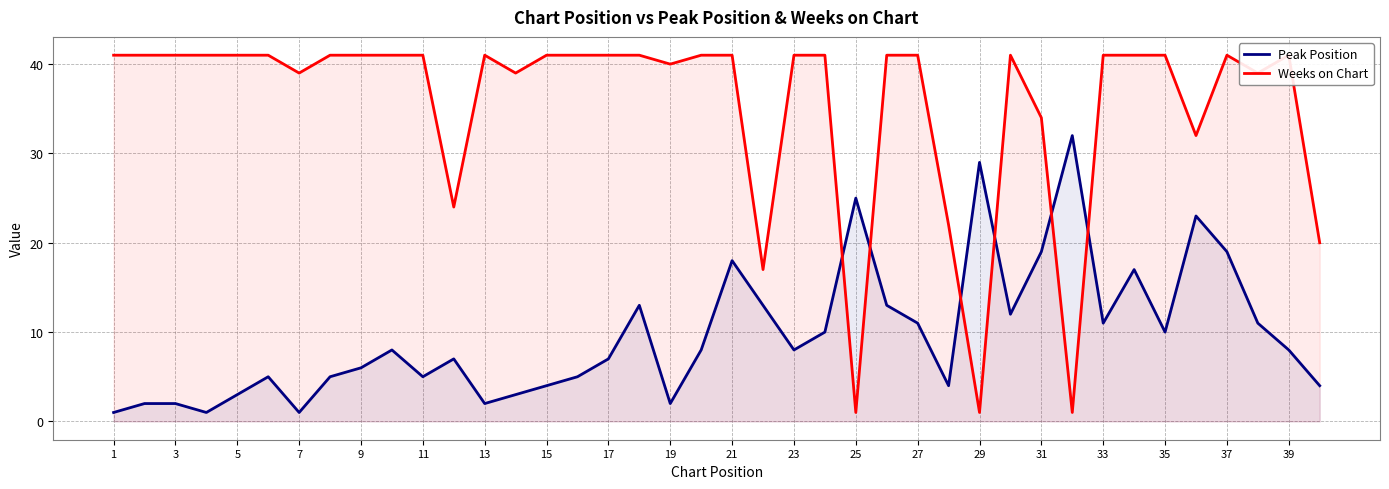

At which category does the chart reach its peak across all series?

1